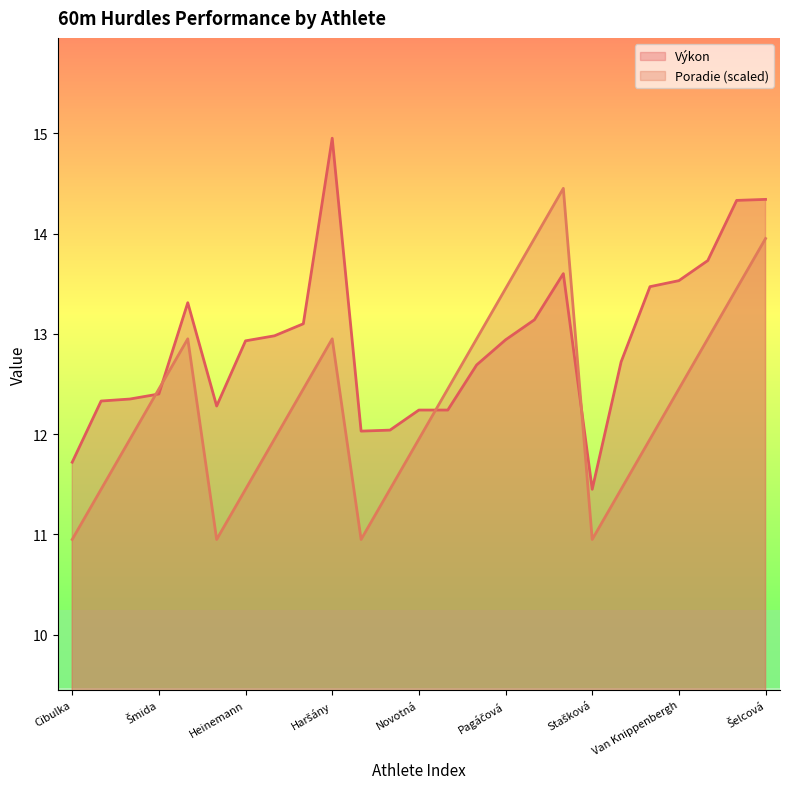

How many lines are shown in the chart?

2